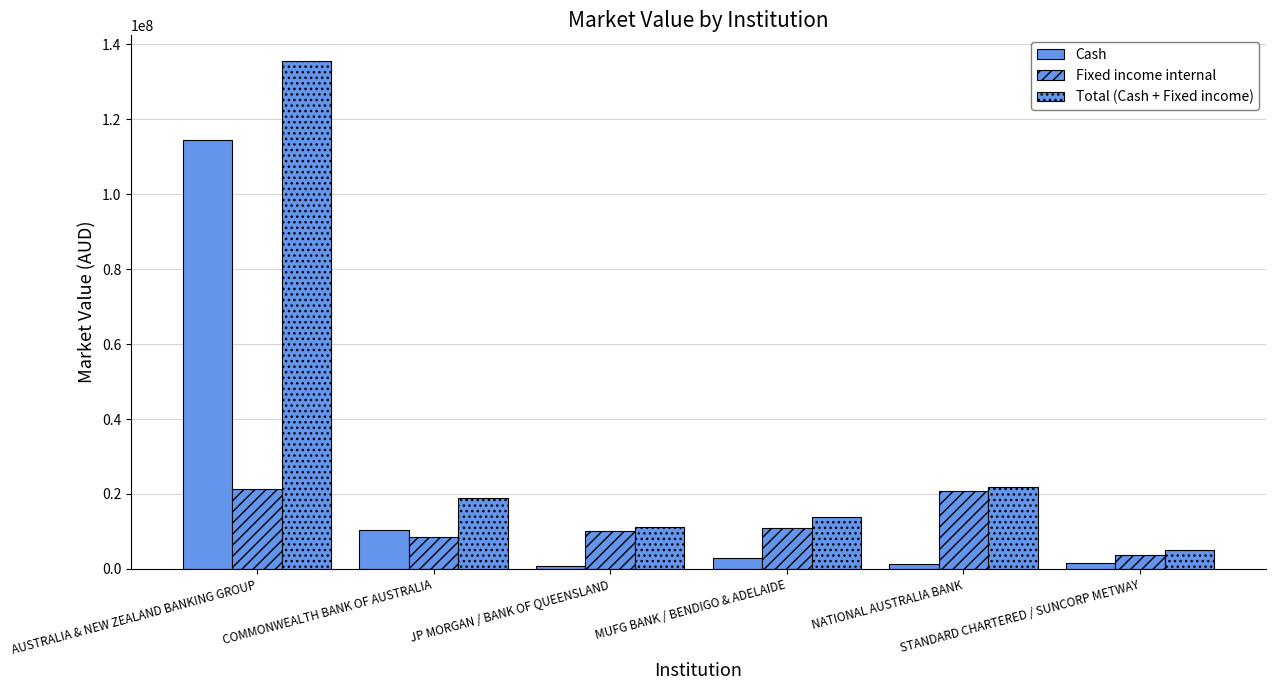

List the series in order of their overall mean, highest first.

Total (Cash + Fixed income), Cash, Fixed income internal